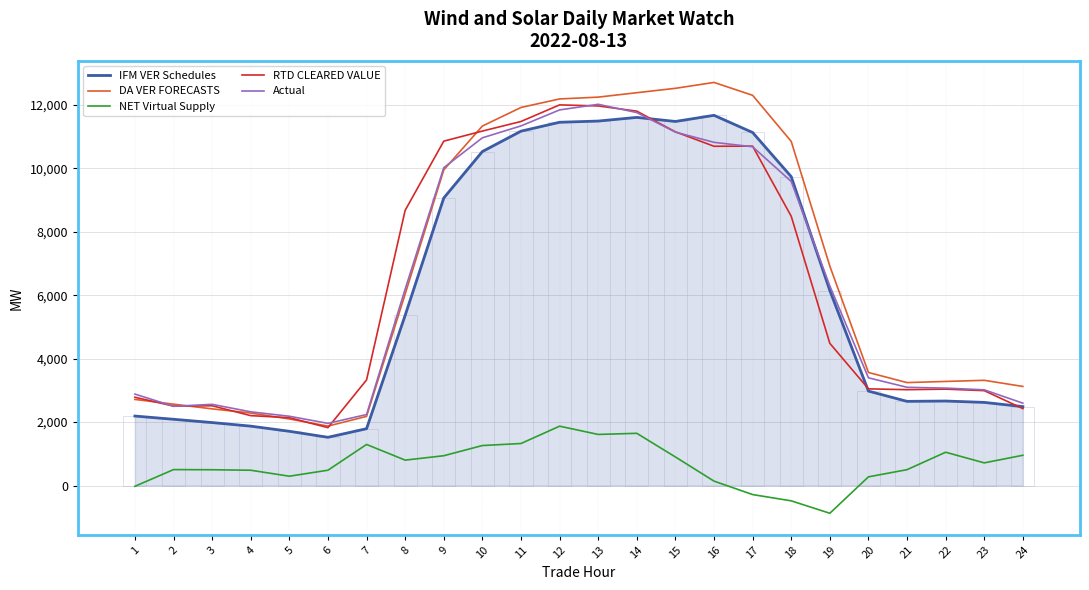

What is the greatest value displayed?

12703.3